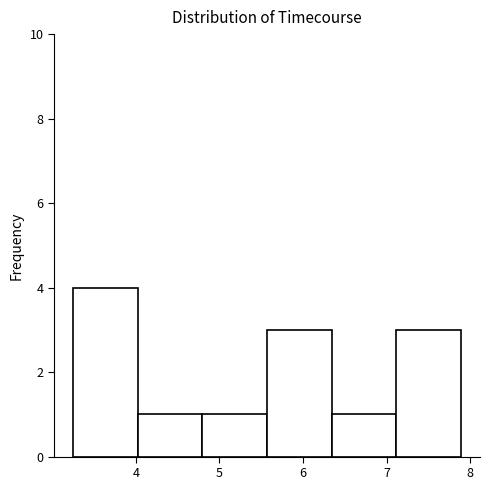

How tall is the bar that spans 7.1 to 7.9 on the x-axis? Neither the bar edges nor the heights are printed on the chart, so give them approximately, as read against the axes.

3